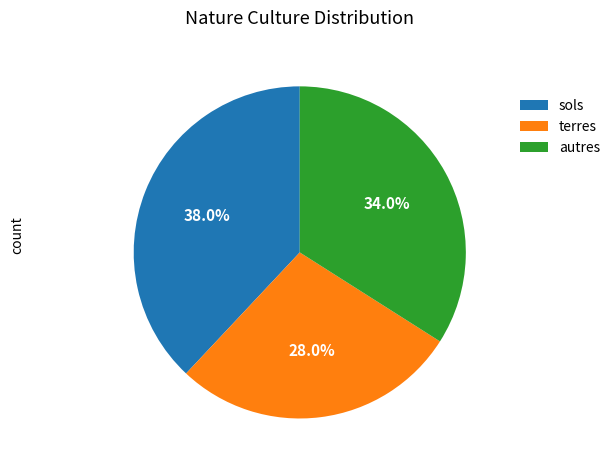

Which has a higher value, sols or terres?

sols